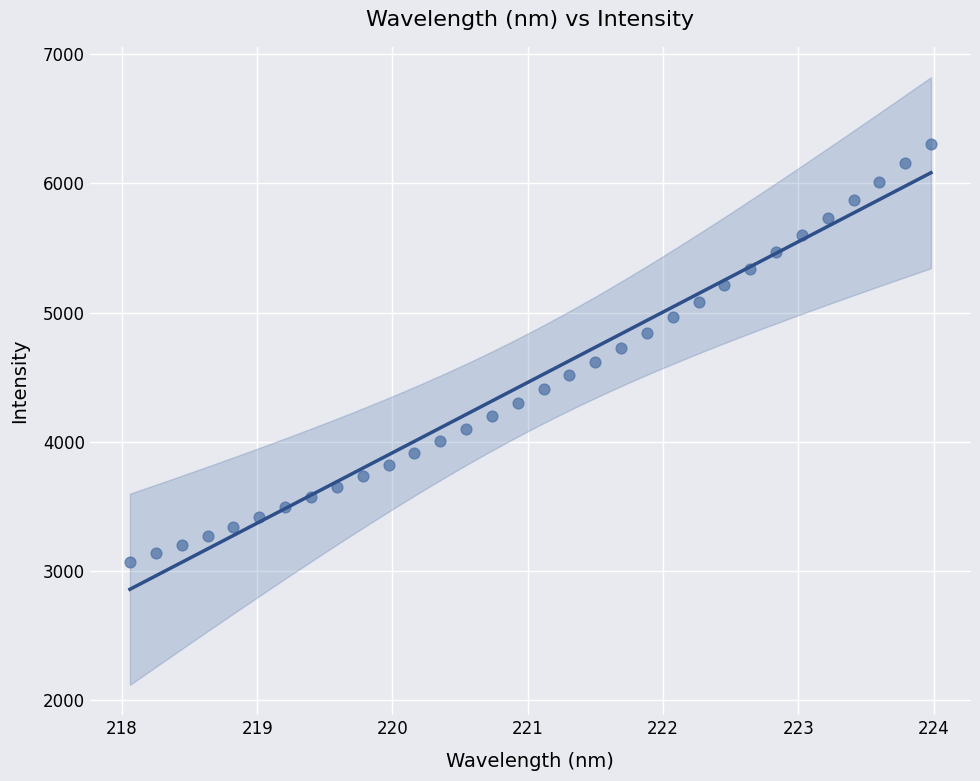

What is the range of X values (max minus min)?

5.9